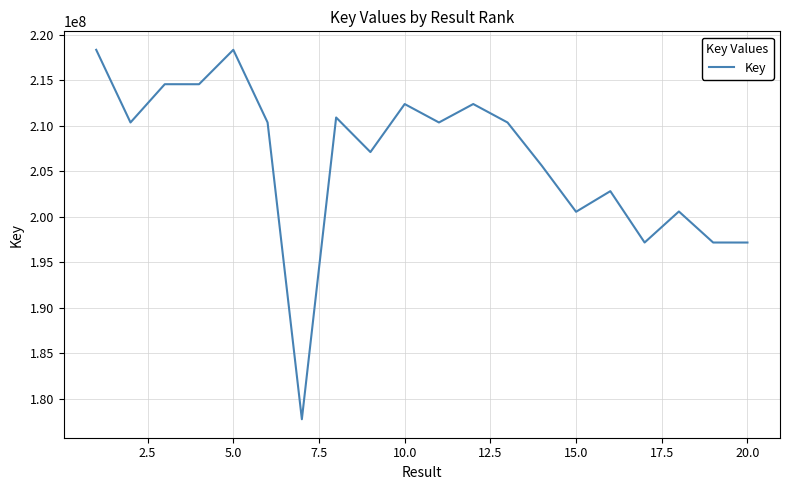

What is the greatest value displayed?

218360416